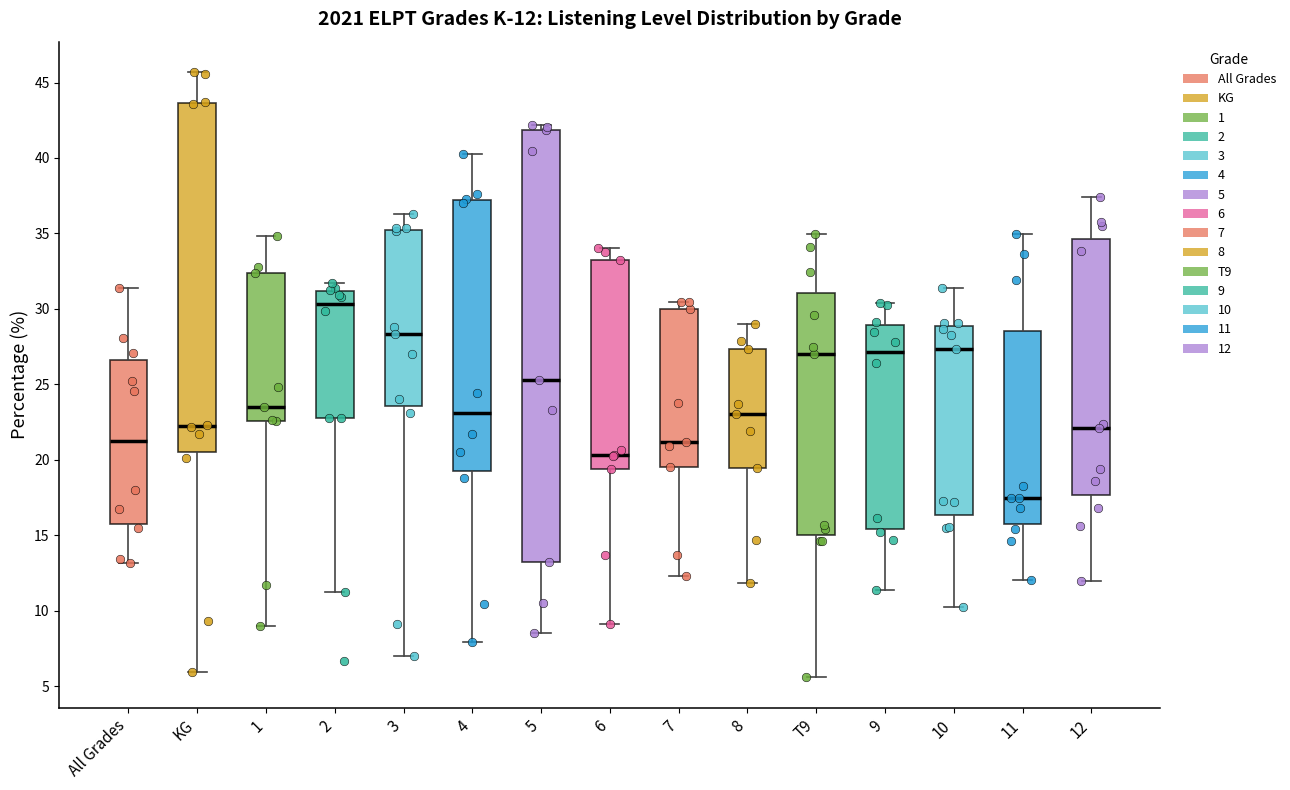

Which box has the lowest median line?

11